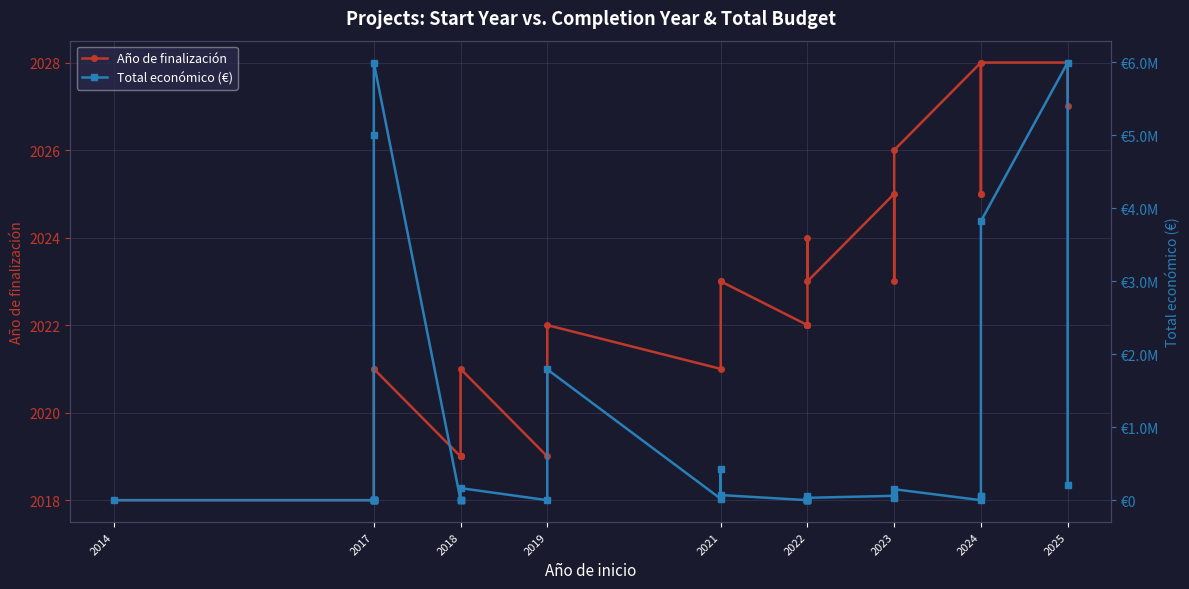

Count the number of data series in this chart.

2